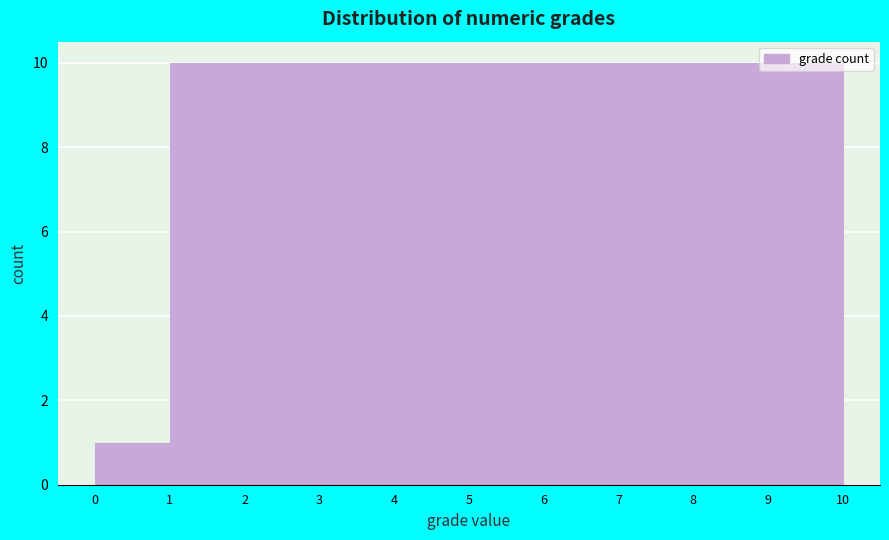

What is the height of the bar covering 9 to 10 on the x-axis? The values are not printed on the chart, so give them approximately, as read against the axis.

10